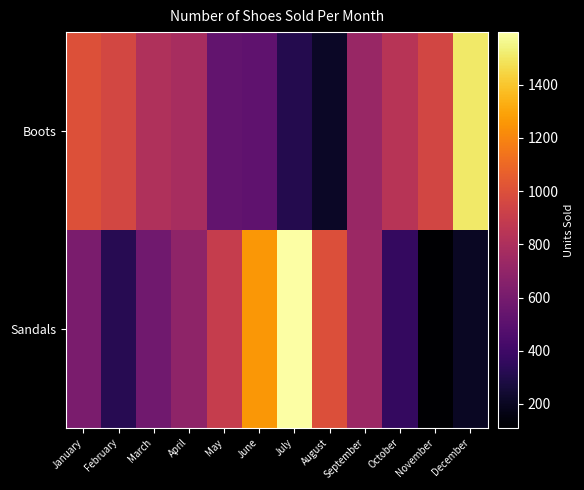

What is the difference between the highest and lowest values at August?

789